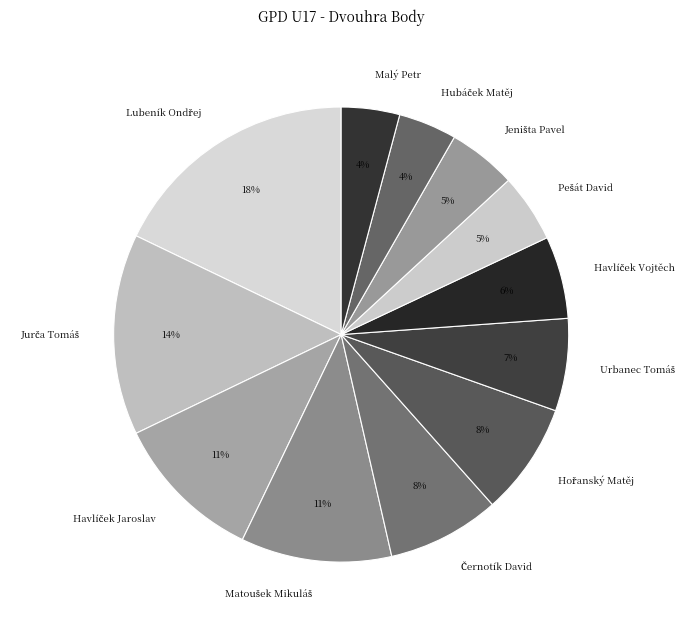

Does any single category account for the majority?

No